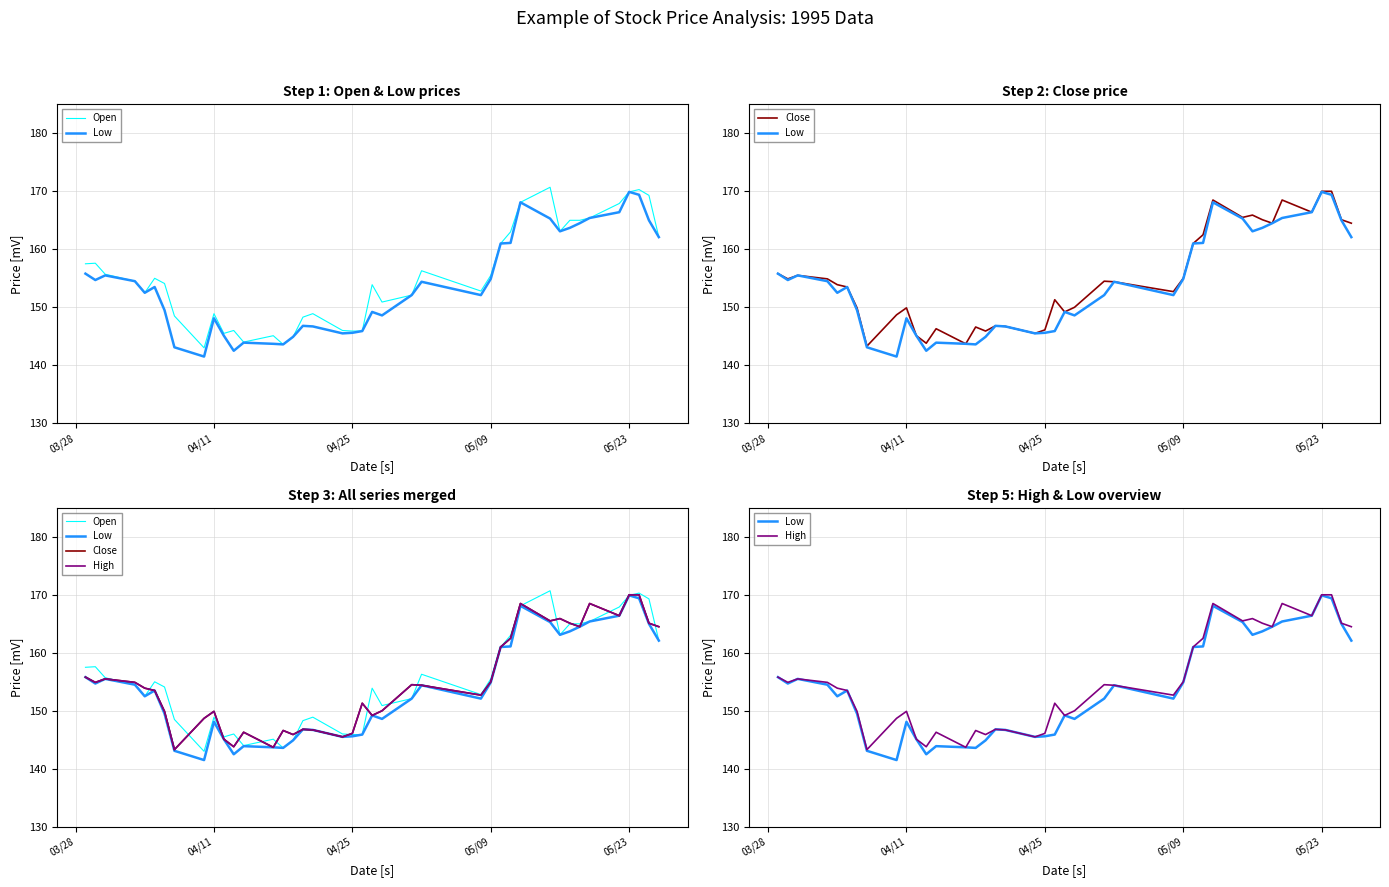

Is the value of Close at 13 greater than the value of Low at 9?

No